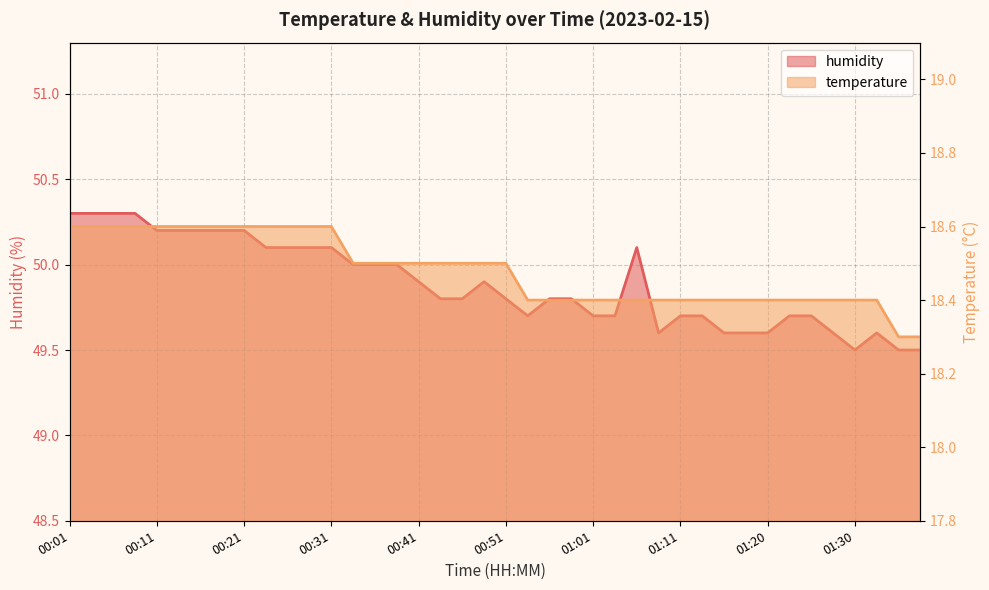

Is the value of temperature at 00:06 greater than the value of humidity at 00:51?

No